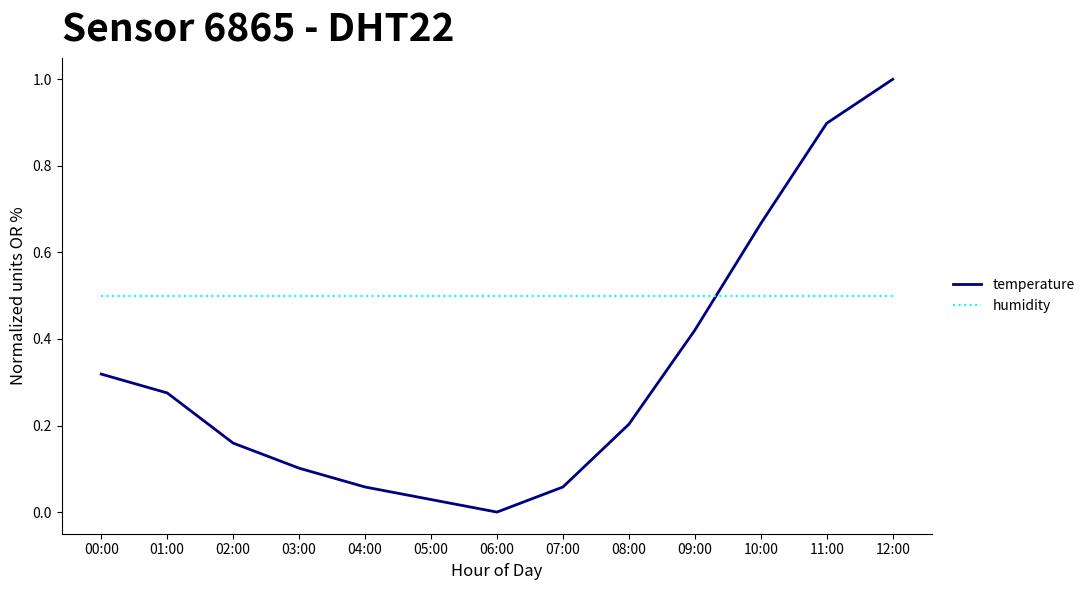

Which series has the largest range (max minus min)?

temperature